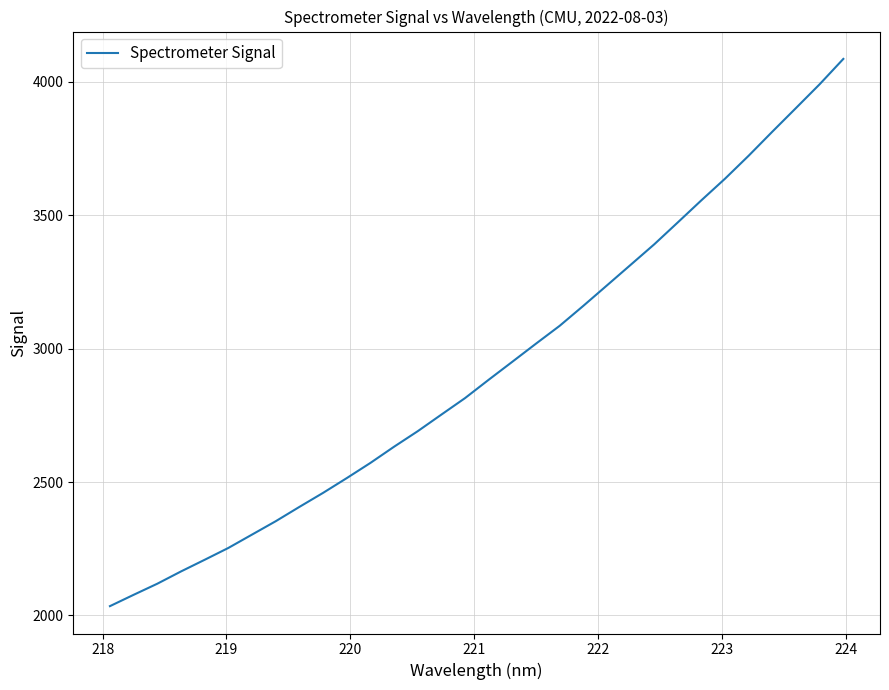

How many distinct data groups are displayed?

1